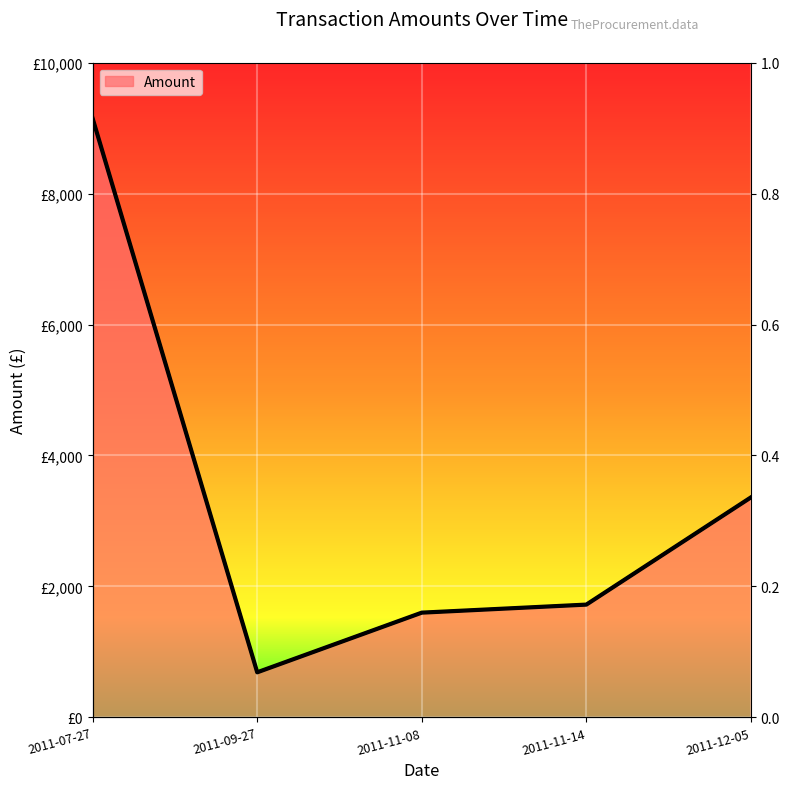

What position from the right is 2011-11-08?

3